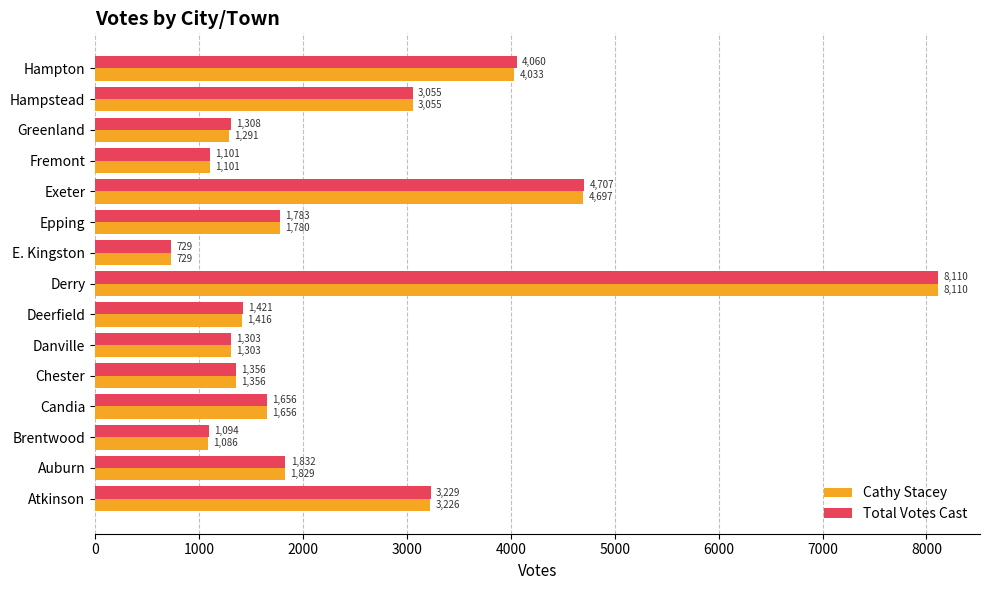

What is the difference between the maximum and minimum values in the Total Votes Cast series?

7381